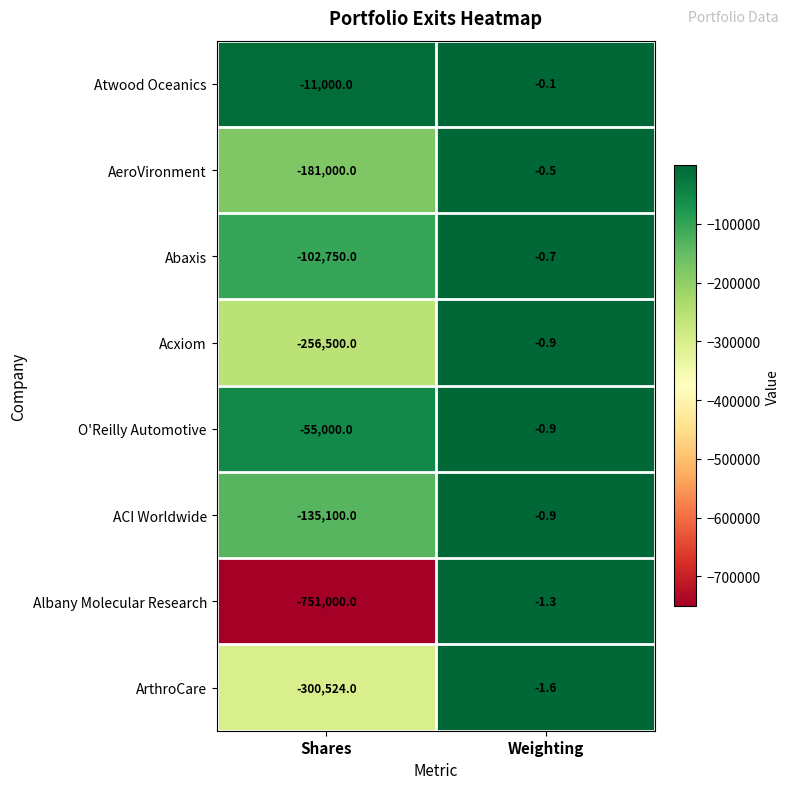

Is it true that Albany Molecular Research equals -751000.0 at Shares?

True